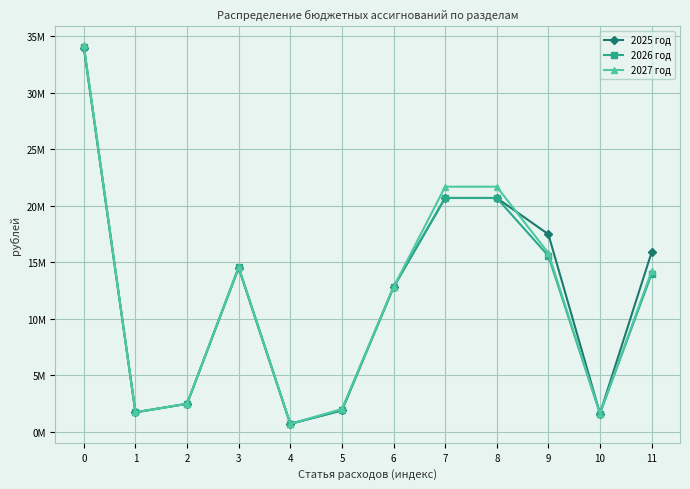

The 2025 год series shows 48479005 at 0. True or false?

False